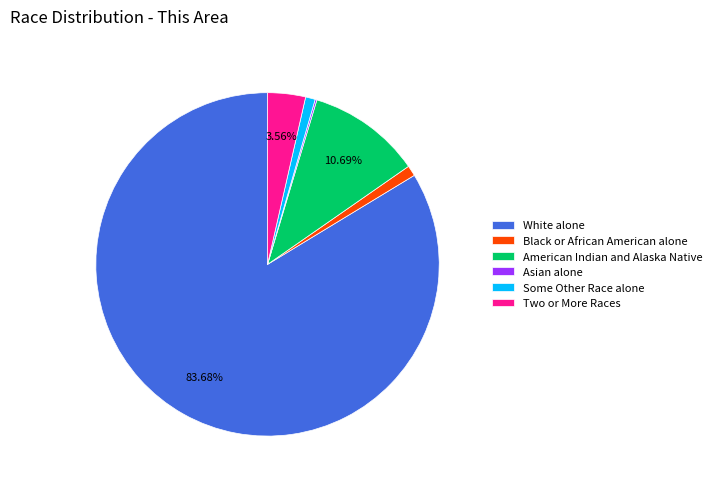

To the nearest percent, what percentage of the pie is Black or African American alone?

1%